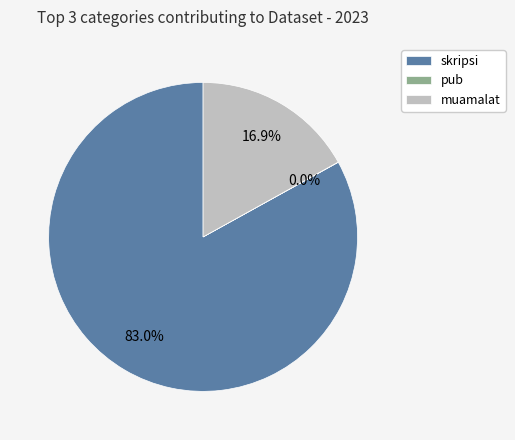

Which slice is the largest?

skripsi